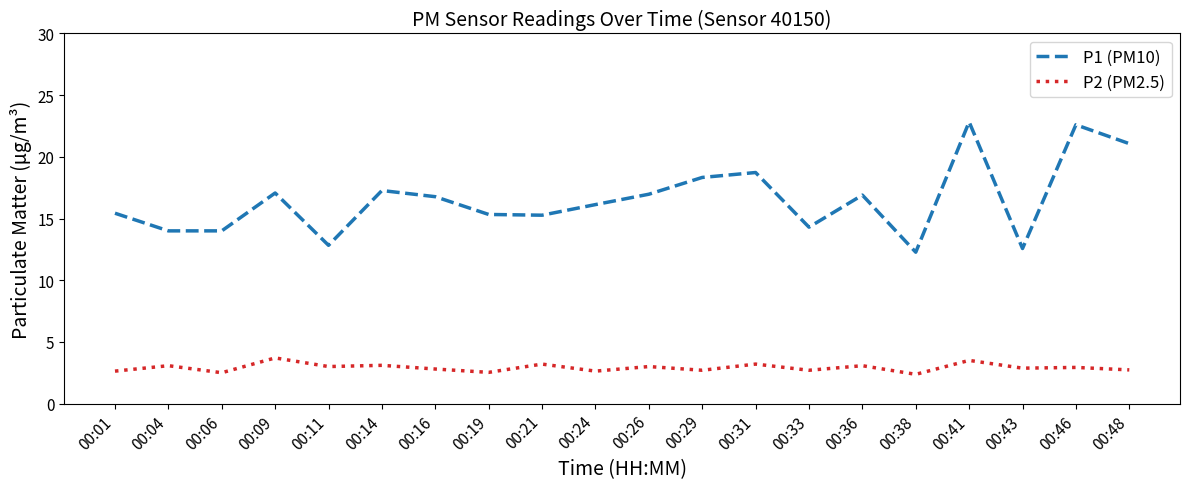

In P2 (PM2.5), how many points are lower than both neighbors (excluding endpoints)?

8